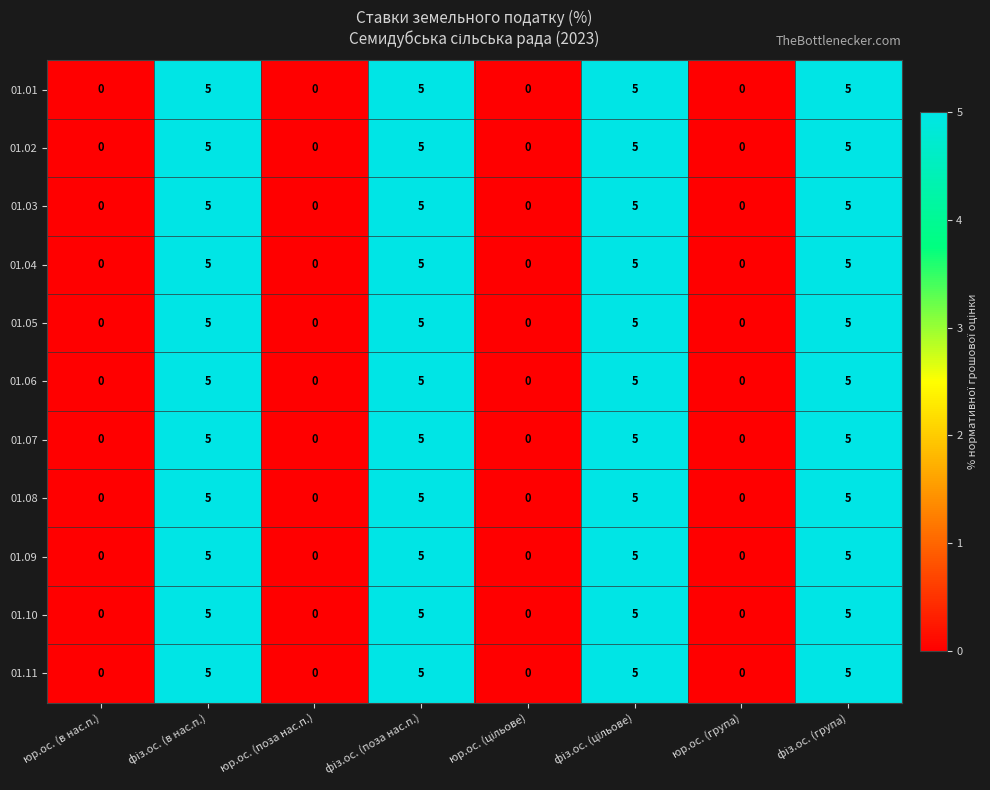

What is the maximum value for 01.08?

5